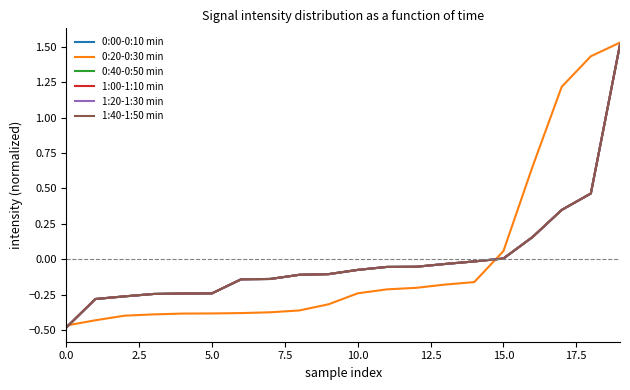

Does the chart have visible grid lines?

No